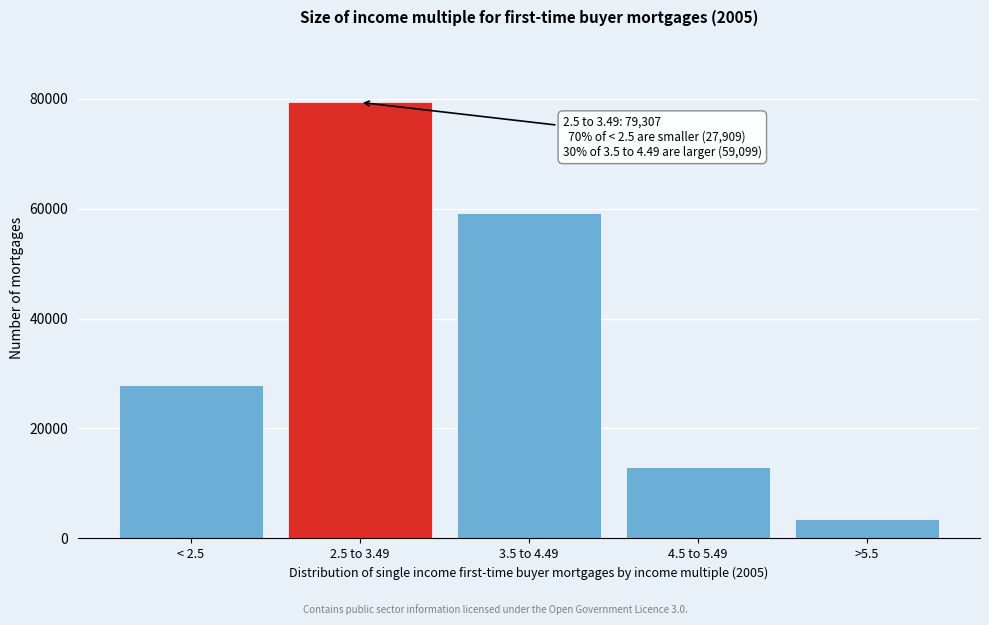

Reading right to left, extract all data points from this chart.

3531	12933	59099	79307	27909